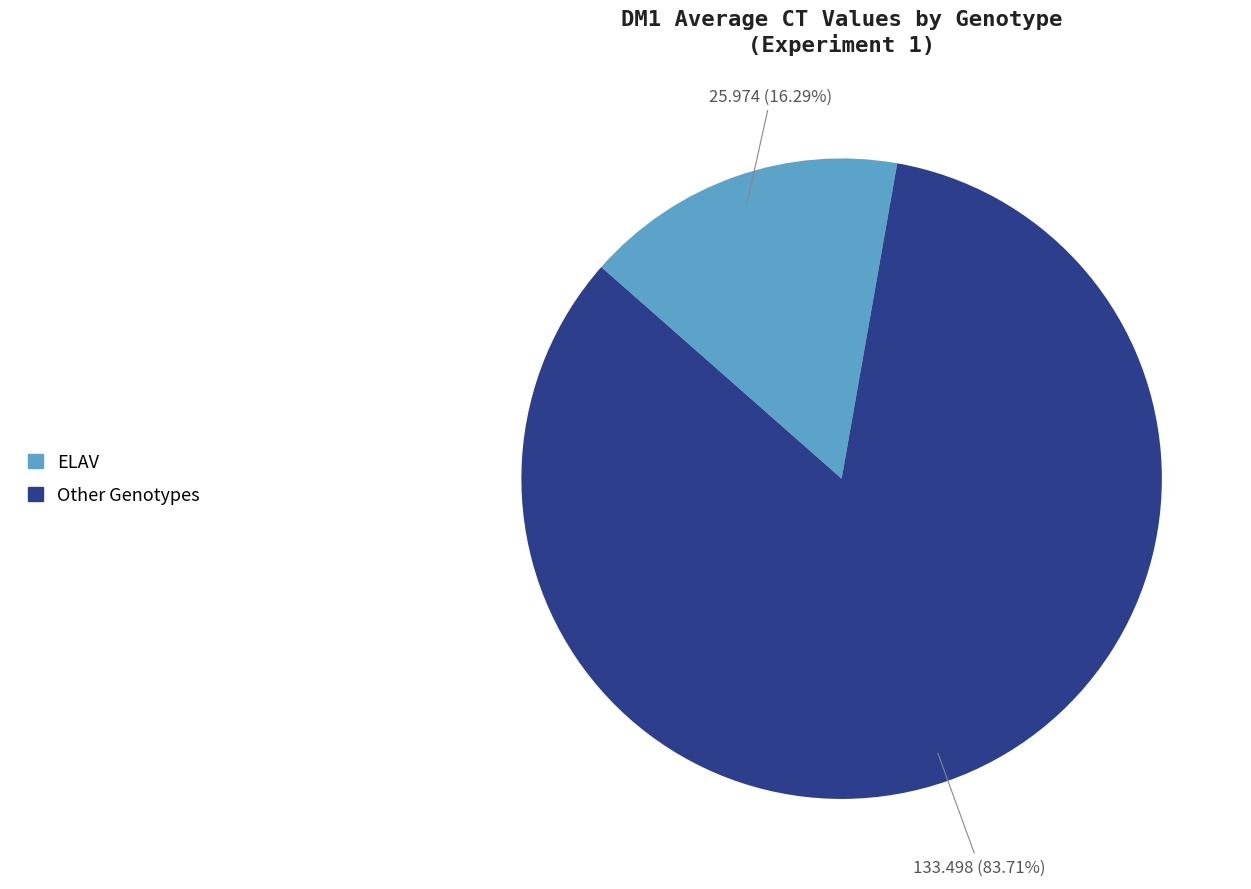

Is there a majority slice in this chart?

Yes